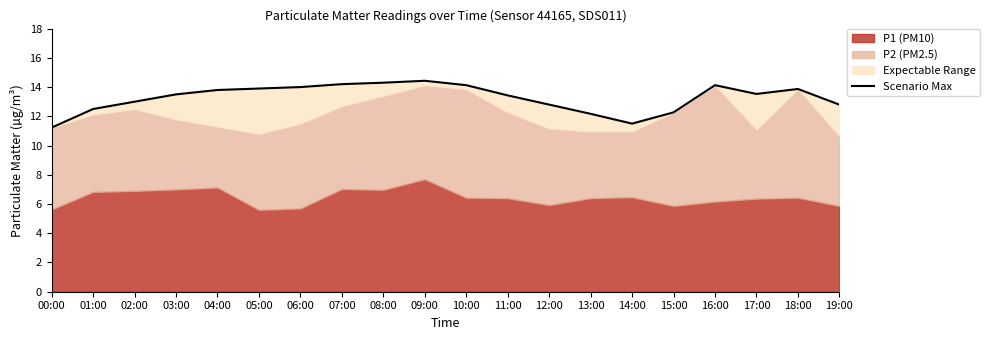

What is the sum of the values at 04:00 and 18:00?

27.7